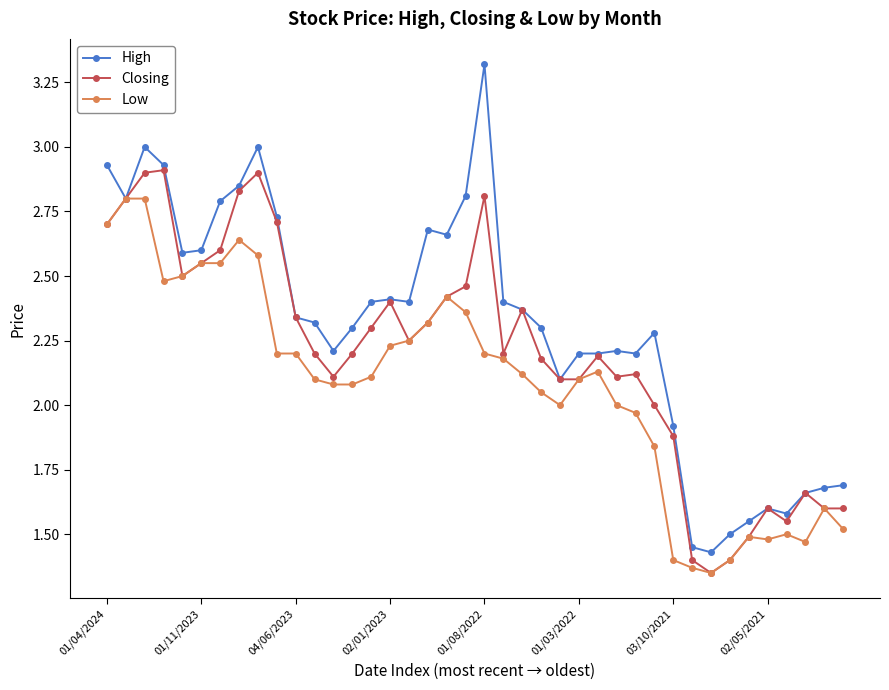

Rank the series by their maximum value, from highest to lowest.

High, Closing, Low